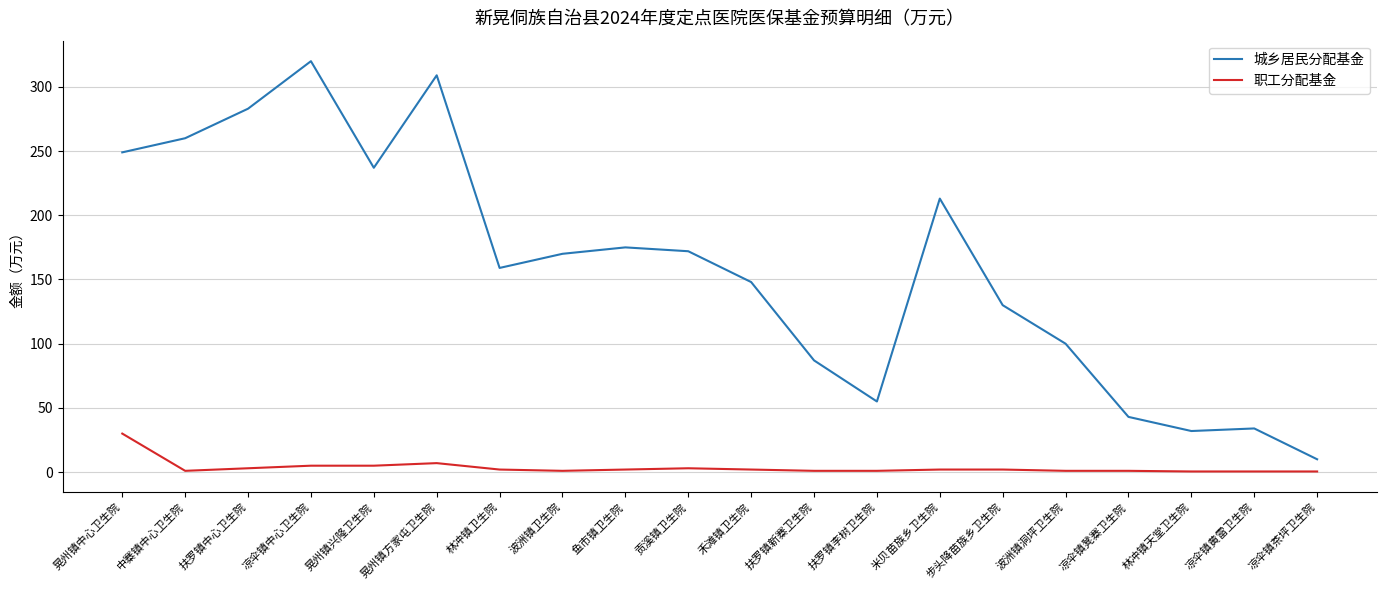

What is the difference between the maximum and minimum values in the 城乡居民分配基金 series?

310.0